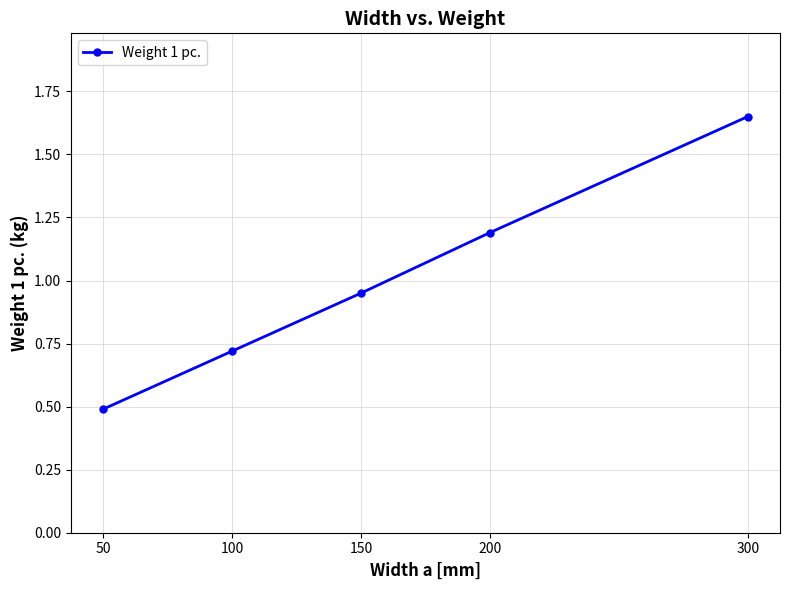

Rank the categories by value from lowest to highest.

50, 100, 150, 200, 300